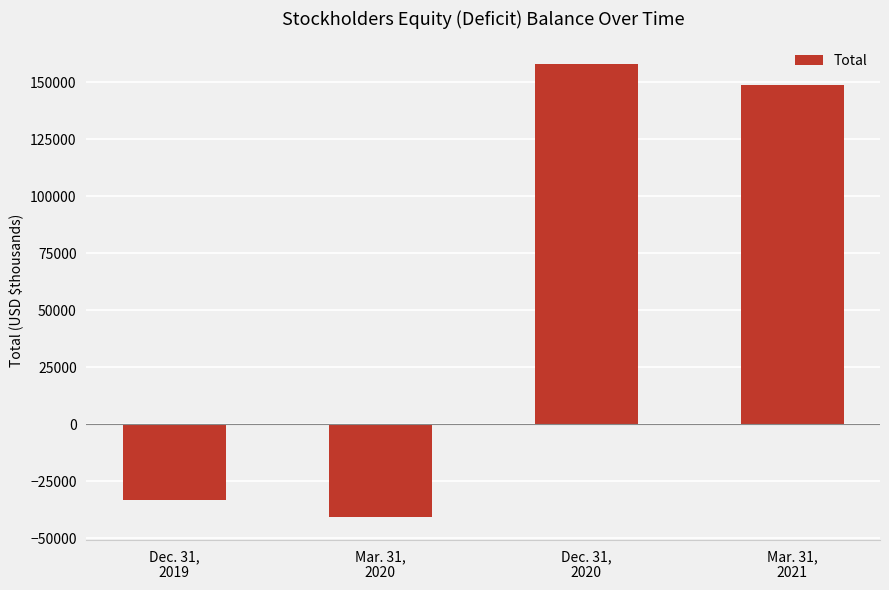

Which label corresponds to the smallest value in the chart?

Mar. 31,
2020